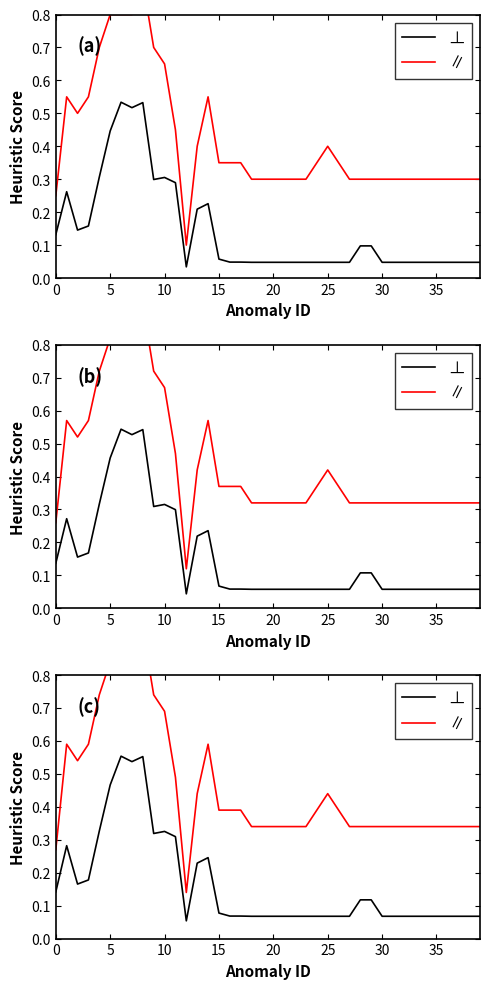

What is the sum of the ∥ values at 5 and 25?

1.3